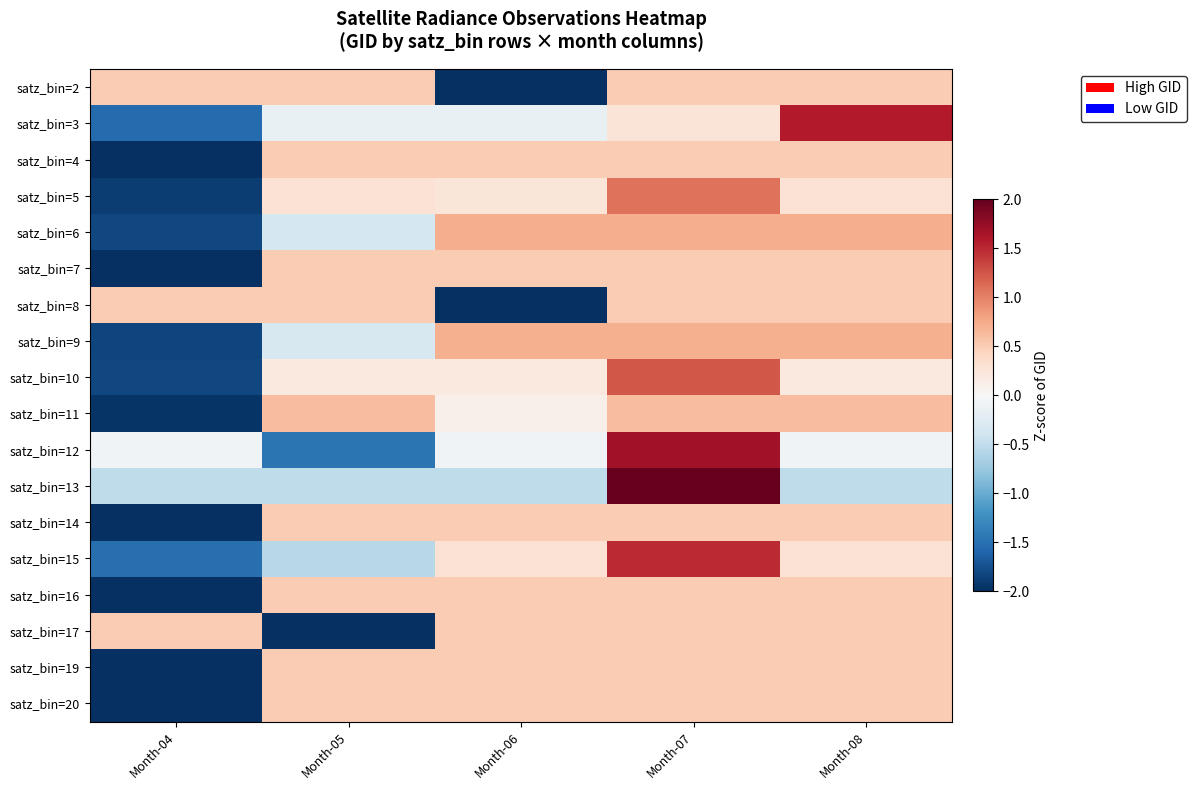

What is the total value across all series at Month-08?

8.3